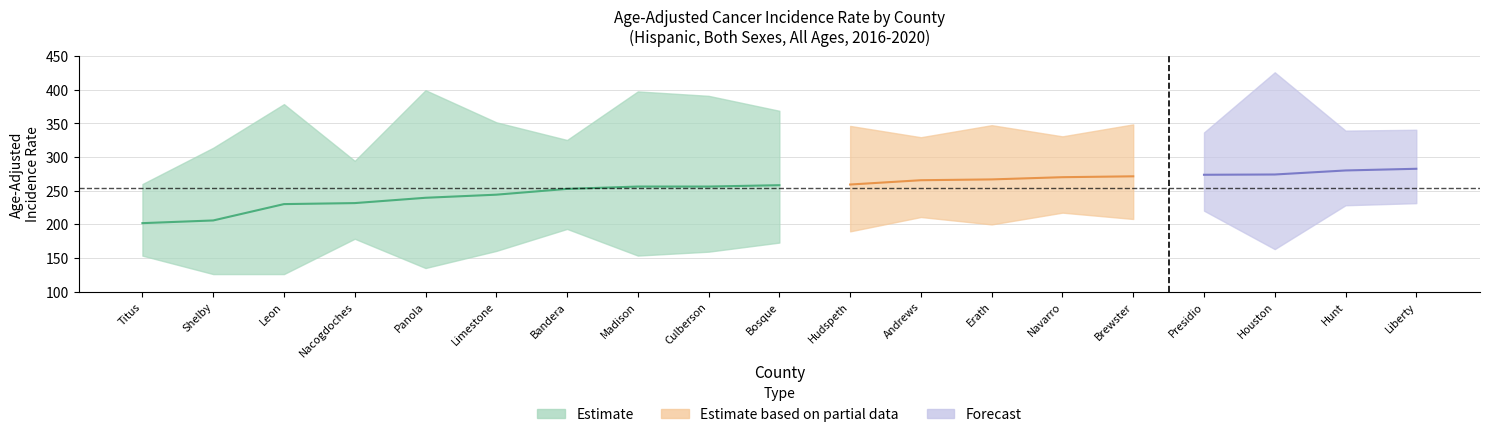

List the labels in order of Lower CI value, largest first.

Liberty, Hunt, Presidio, Navarro, Andrews, Brewster, Erath, Bandera, Hudspeth, Nacogdoches, Bosque, Houston, Limestone, Culberson, Madison, Titus, Panola, Shelby, Leon